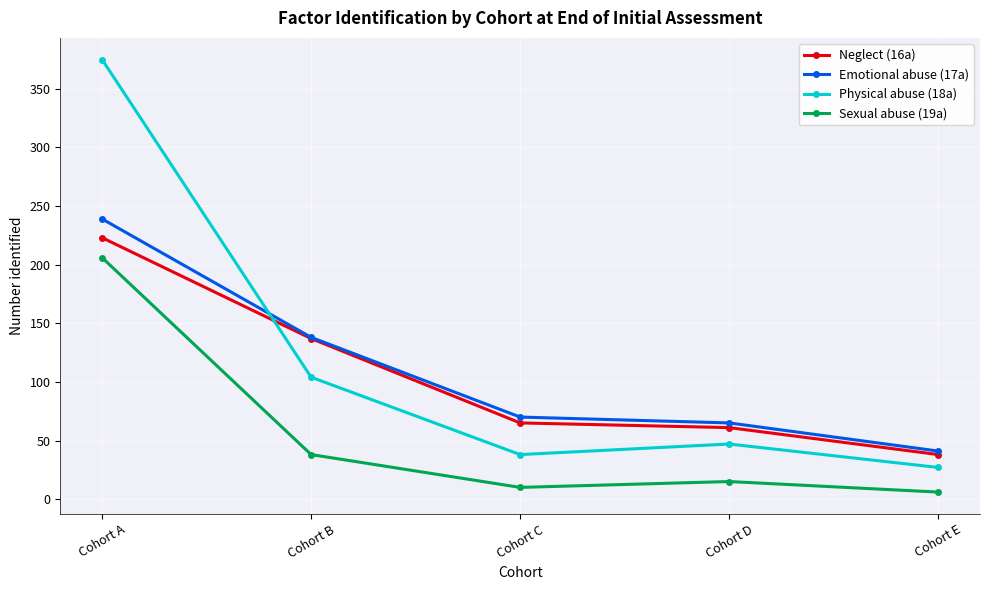

At which label is Physical abuse (18a) closest to 201?

Cohort B